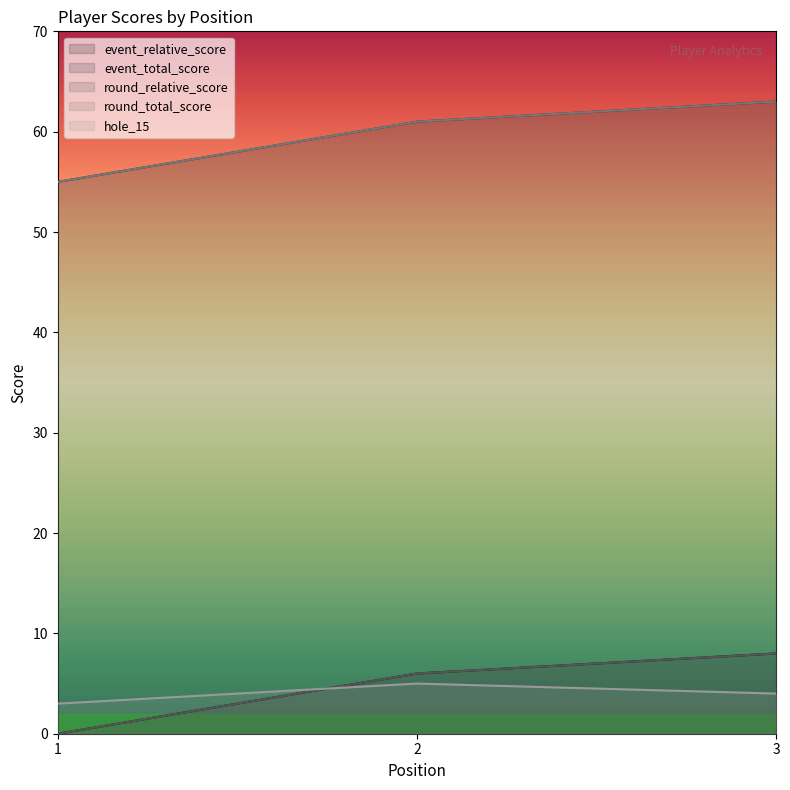

The round_total_score series shows 23 at 1. True or false?

False